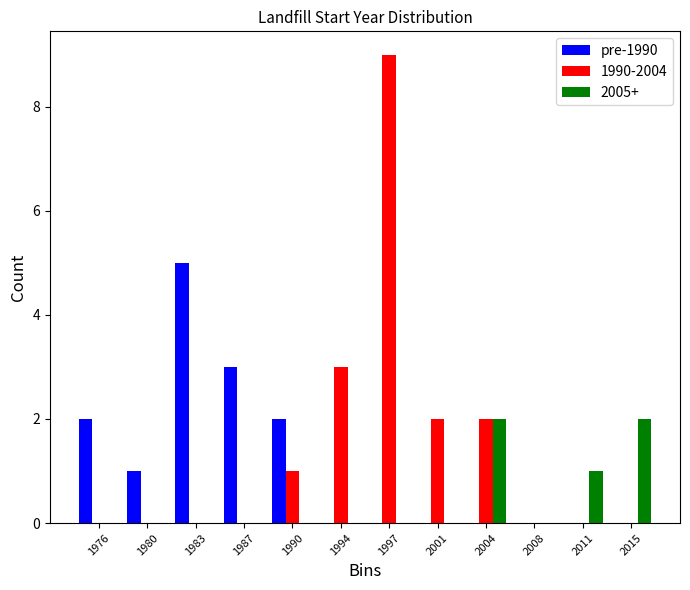

The 1990-2004 series shows 5 at 1997. True or false?

False